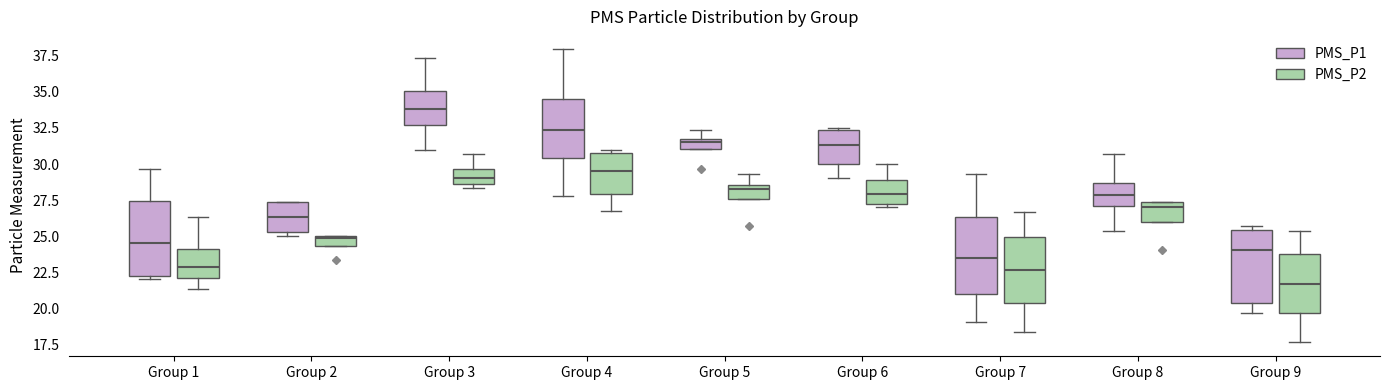

Where is the upper edge of the box for Group 3 (PMS_P2) on the y-axis? The values are not printed on the chart, so give them approximately, as read against the axis.

29.5